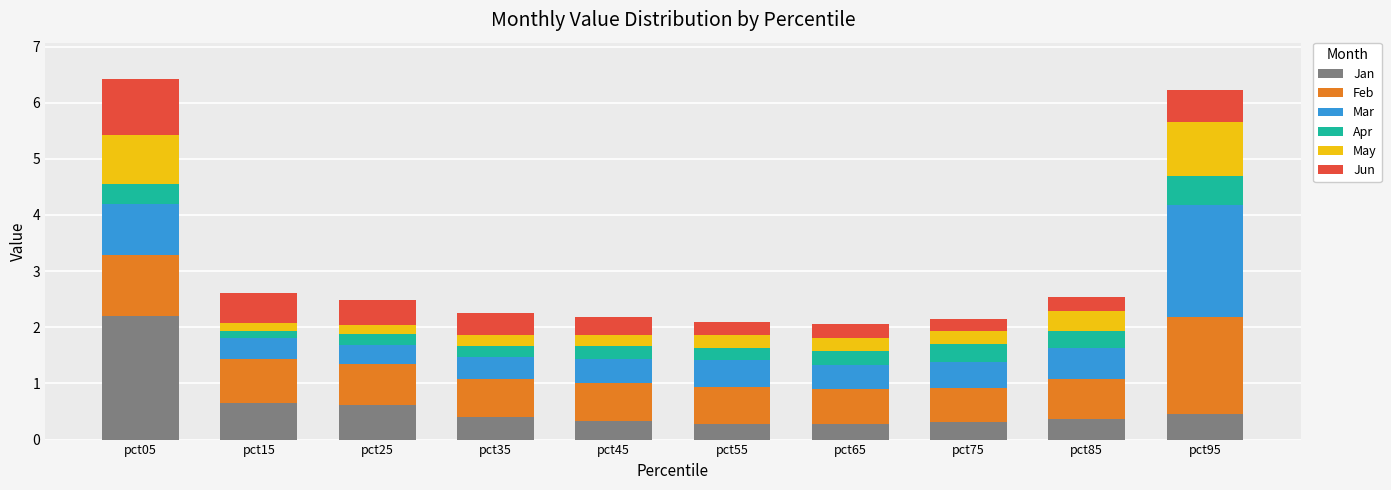

What is the total value across all series at pct75?

2.1